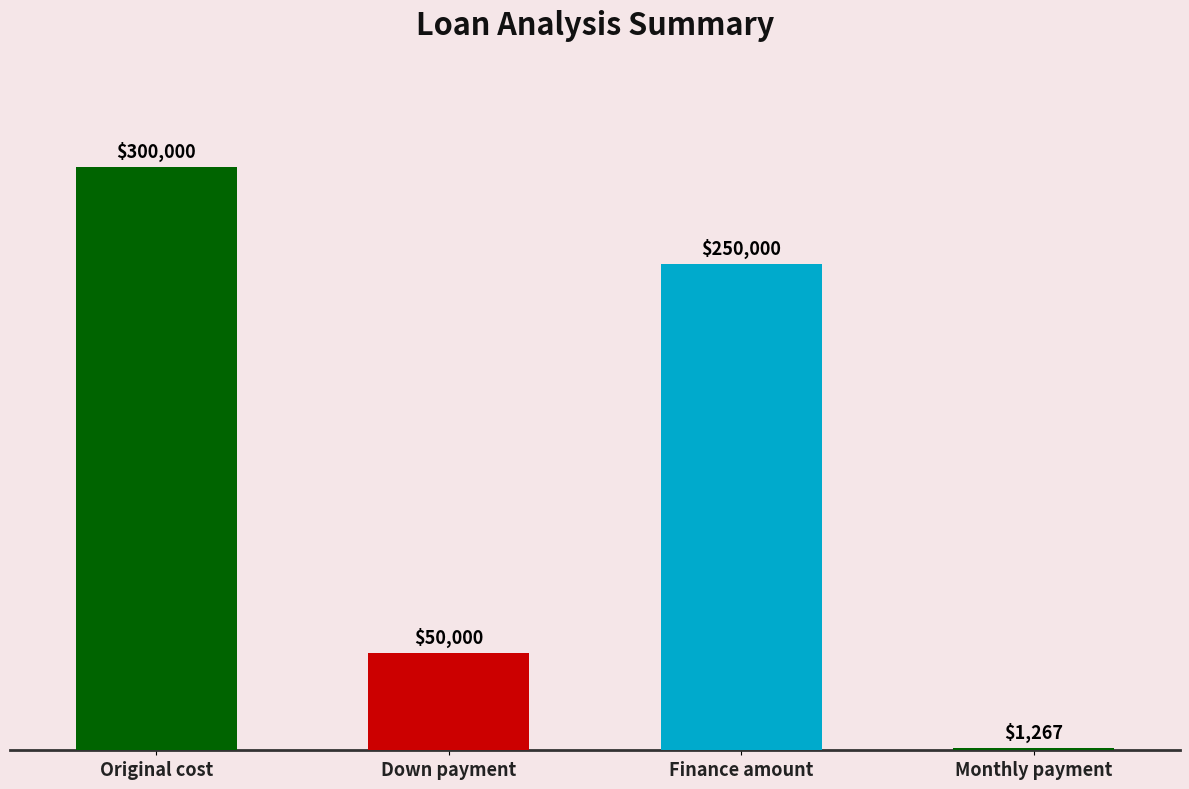

What is the difference between the maximum and minimum values?

298733.3